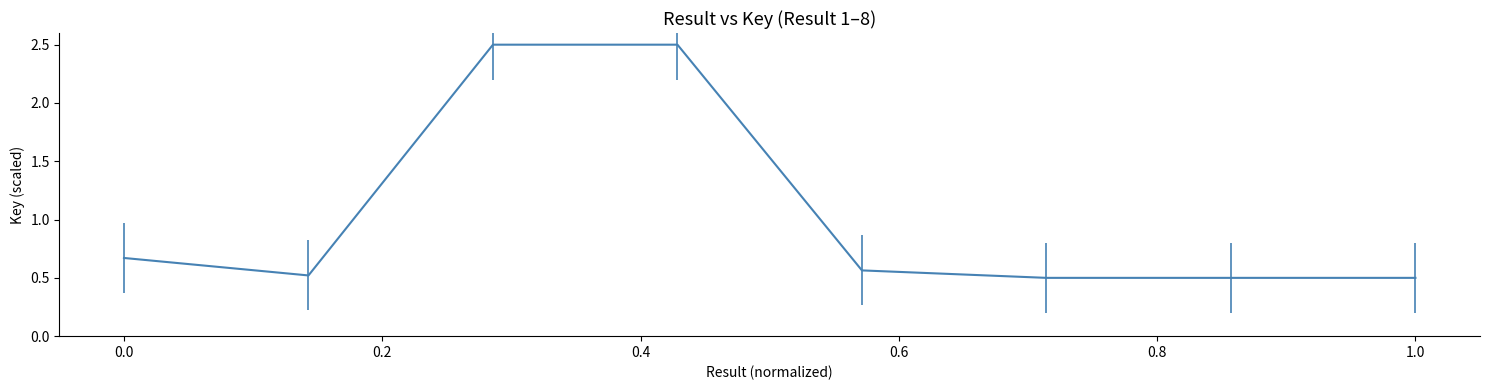

What is the smallest value displayed?

0.5